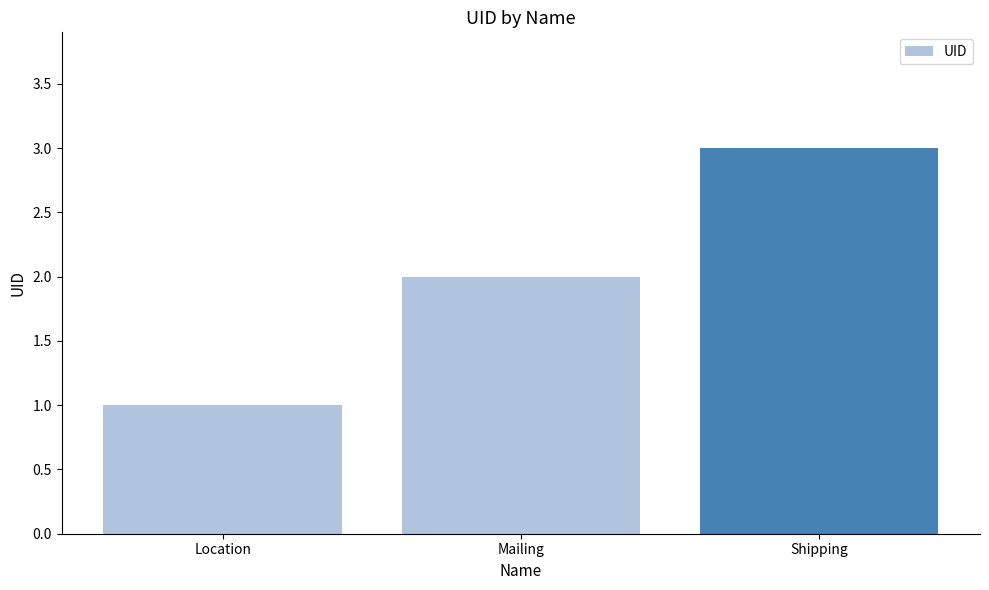

What is the average value?

2